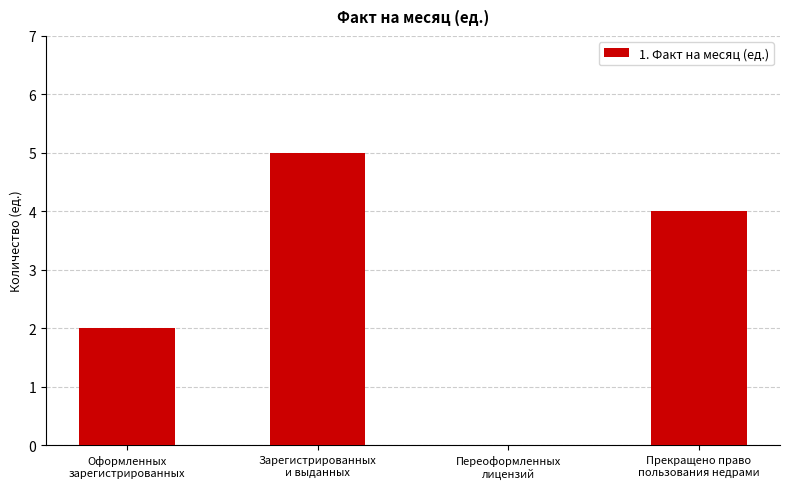

Count the values in the range 2 to 5.

3